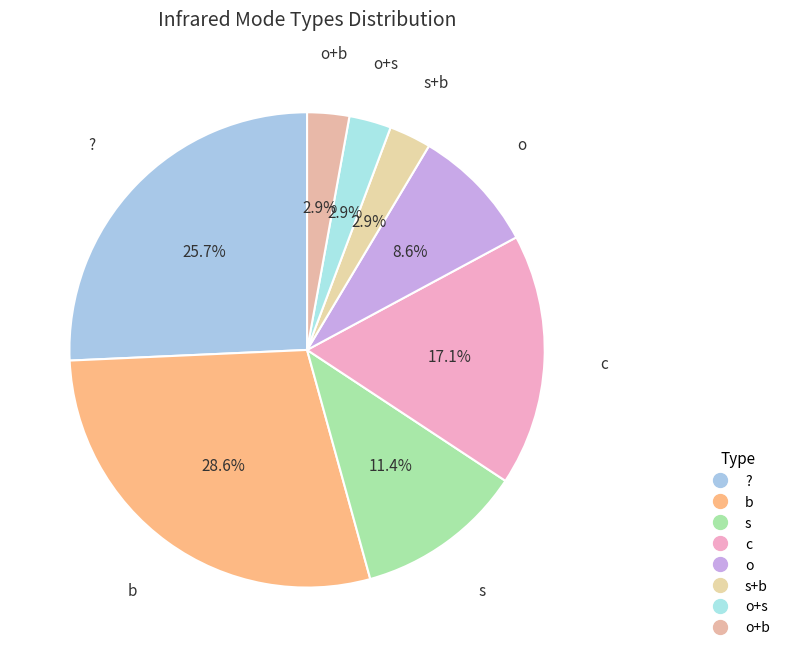

How many slices are in this pie chart?

8